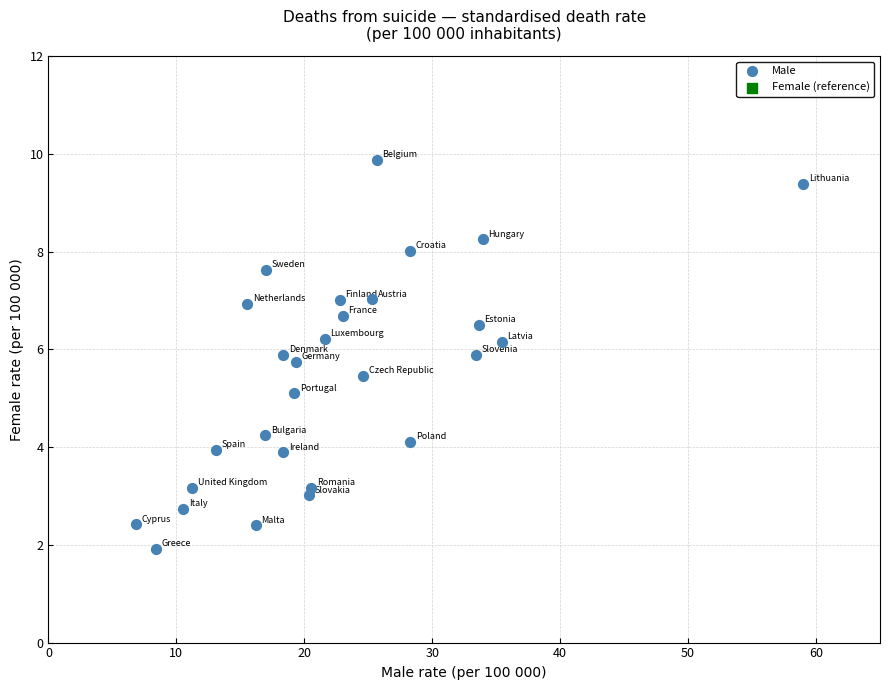

What is the range of Y values (max minus min)?

8.0